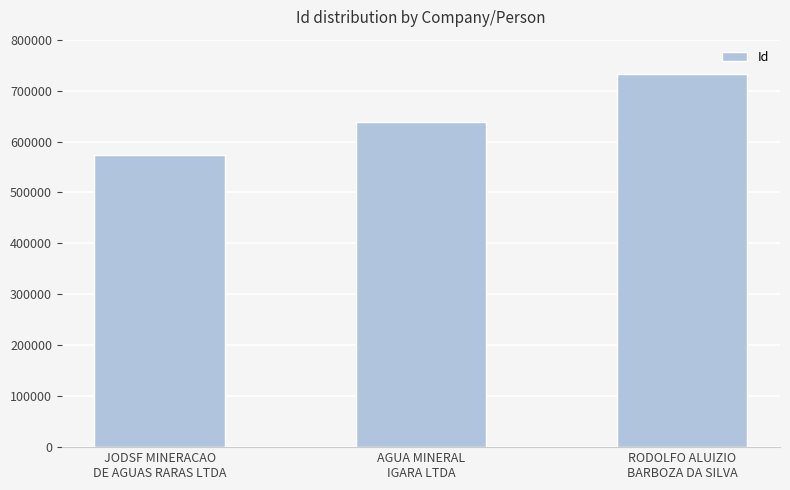

How many data points does each series have?

3